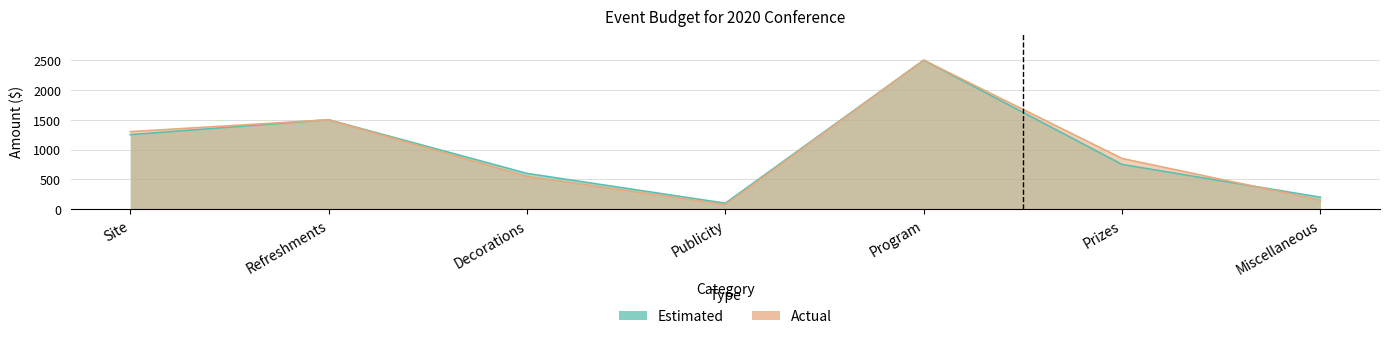

Which category has the lowest value in the Actual series?

Publicity